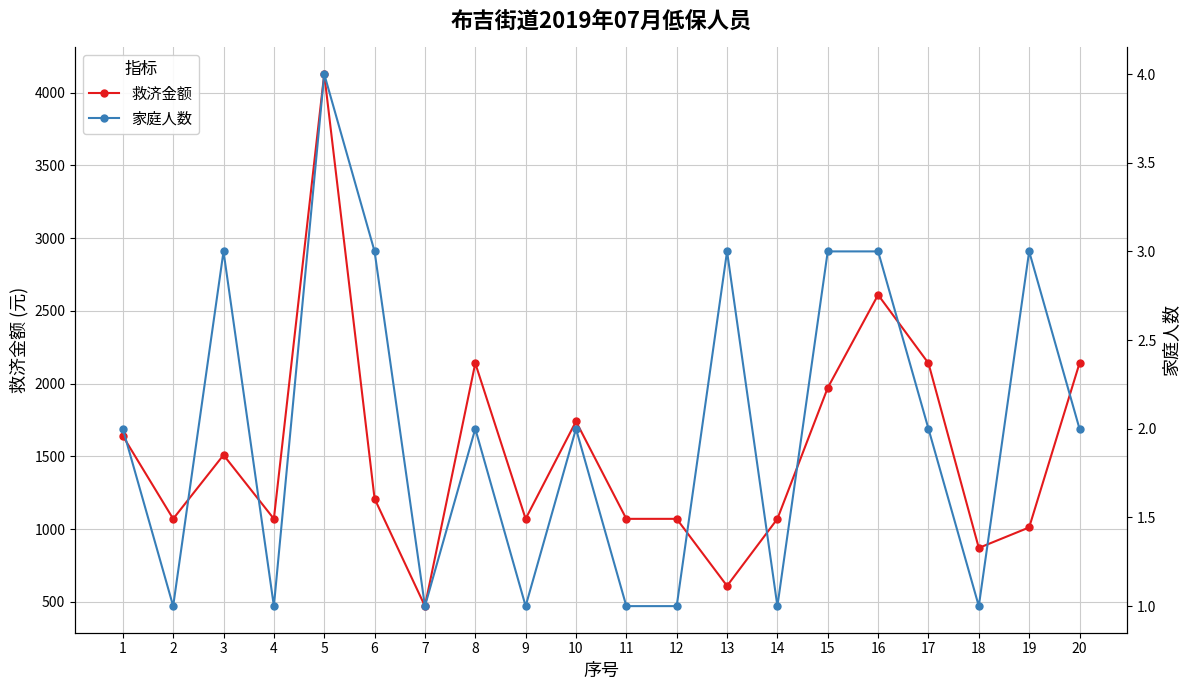

Rank the series by their average value, from highest to lowest.

救济金额, 家庭人数